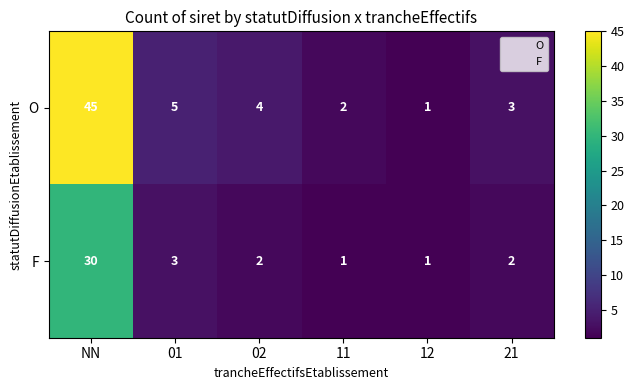

What is the difference between the second highest and second lowest values in the O series?

3